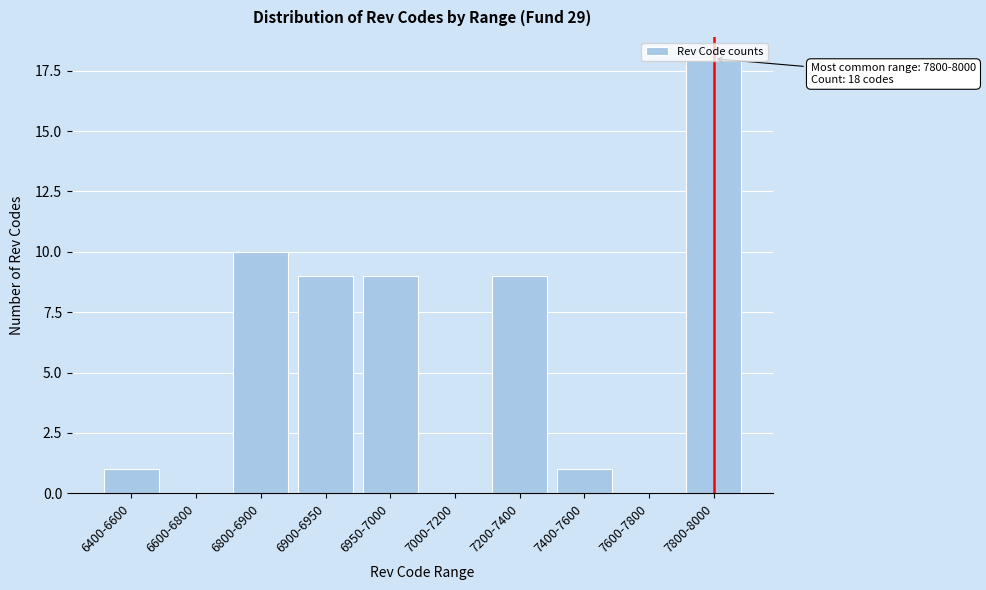

What is the maximum value shown in the chart?

18